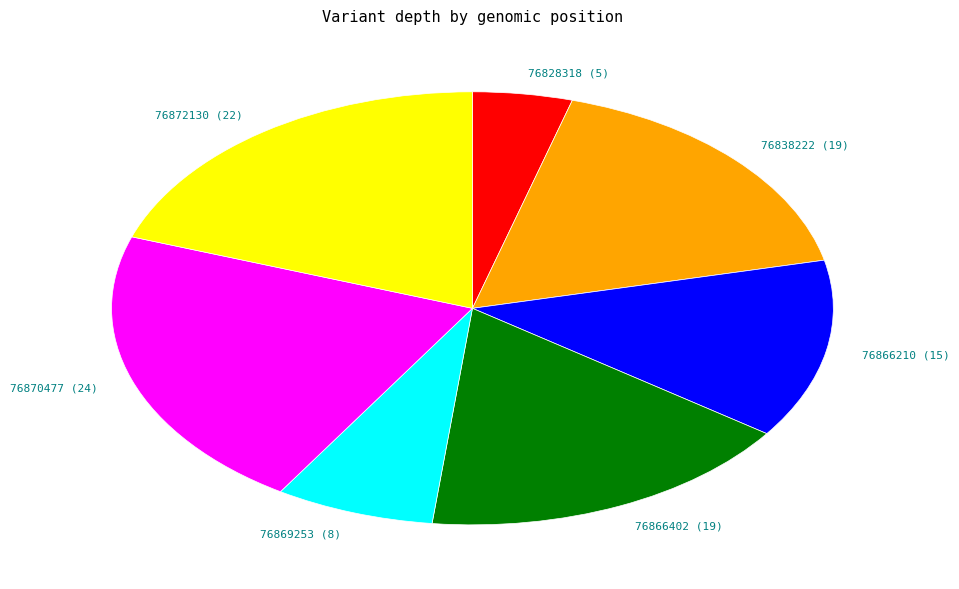

Which category has the biggest portion of the pie?

76870477